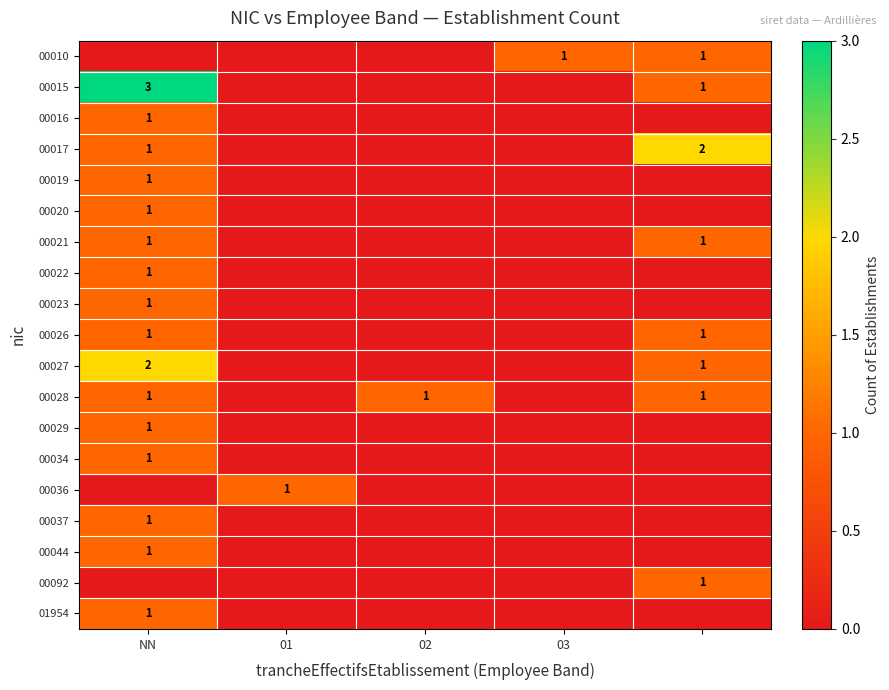

The value of 00029 at NN is 1. True or false?

True